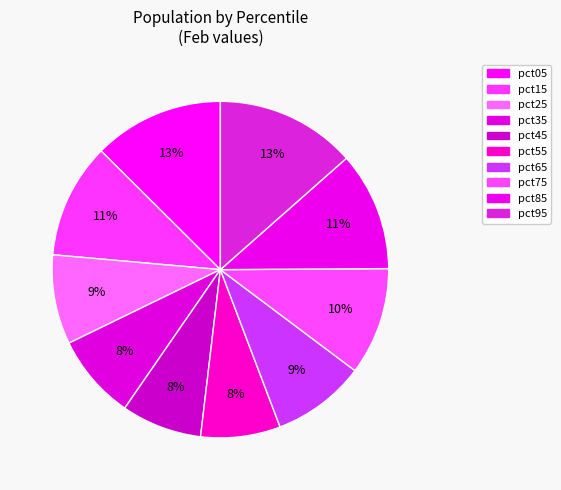

How many segments does this pie chart have?

10